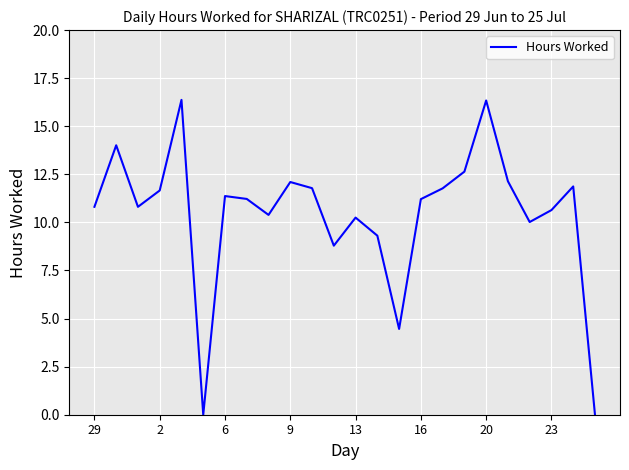

What is the maximum value shown in the chart?

16.4